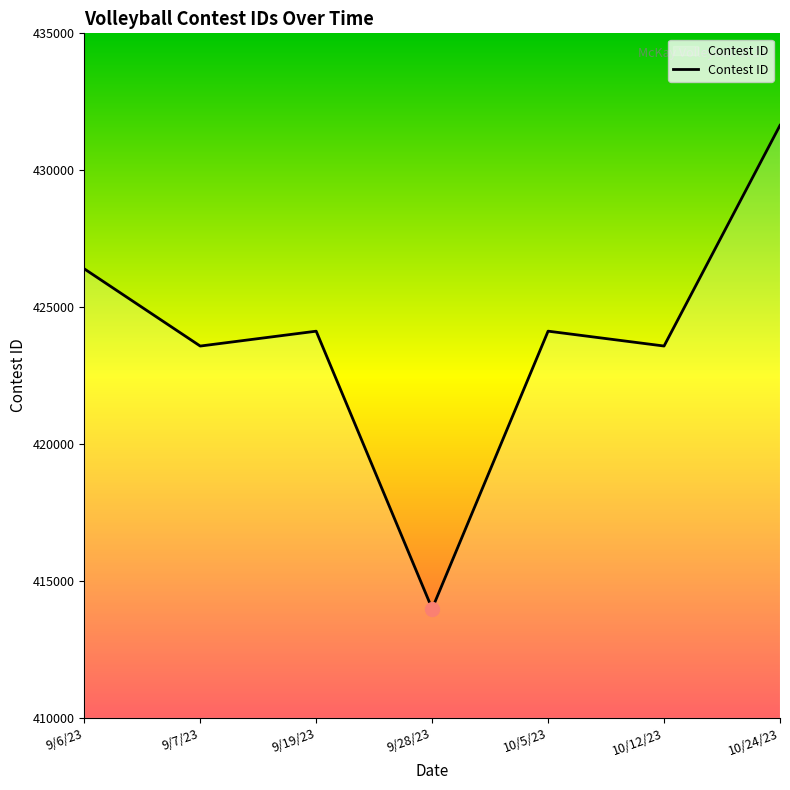

What is the difference between the values at 10/5/23 and 9/6/23?

2276